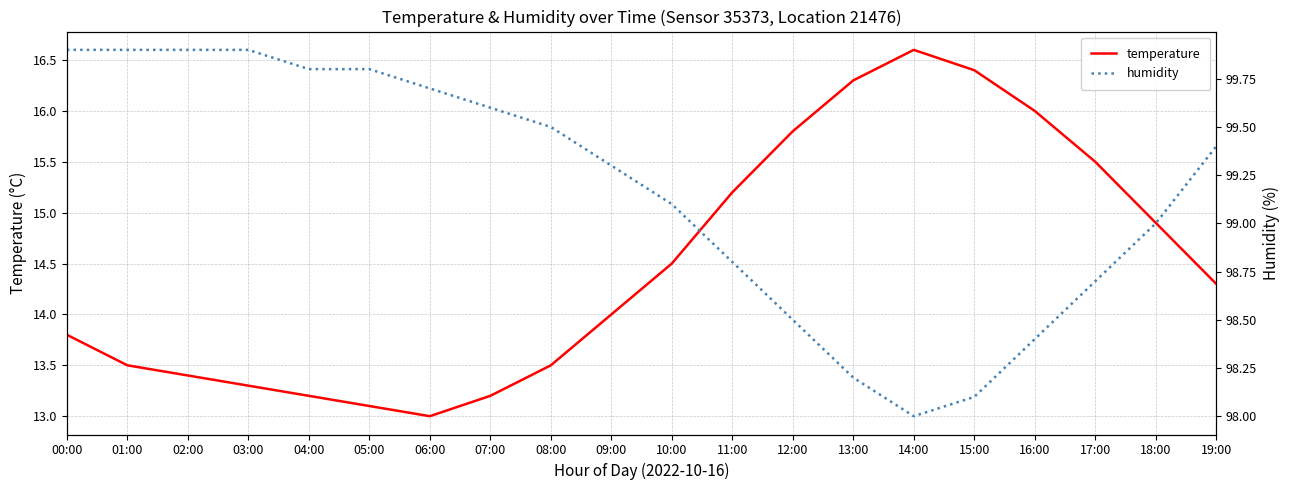

Count the number of categories in the chart.

20